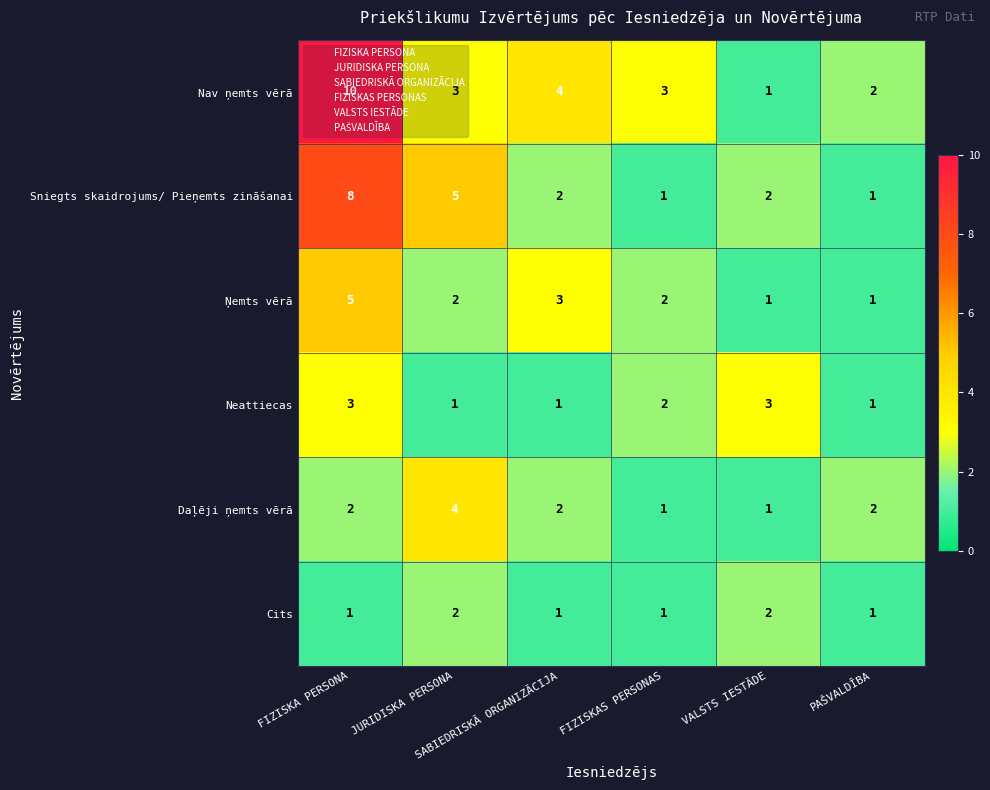

Between FIZISKA PERSONA and VALSTS IESTĀDE, which series saw the biggest shift?

Nav ņemts vērā